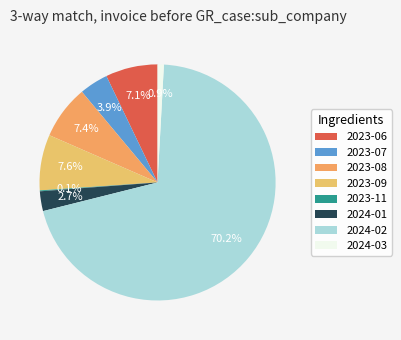

How many slices are in this pie chart?

8